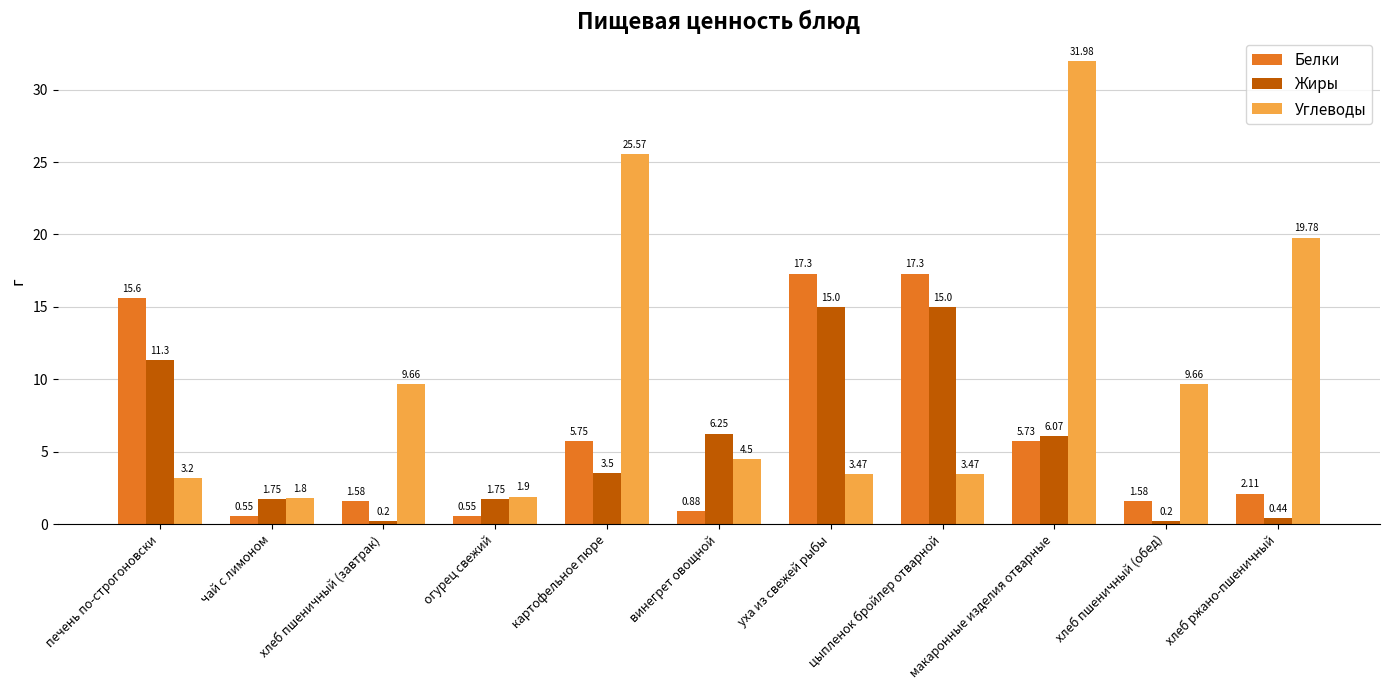

What is the maximum value shown in the chart?

32.0